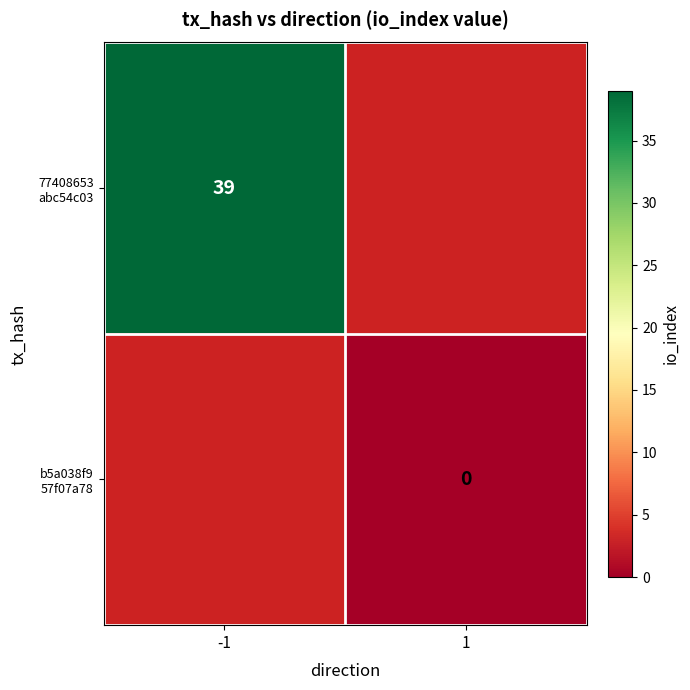

At how many categories does at least one series exceed 2?

1